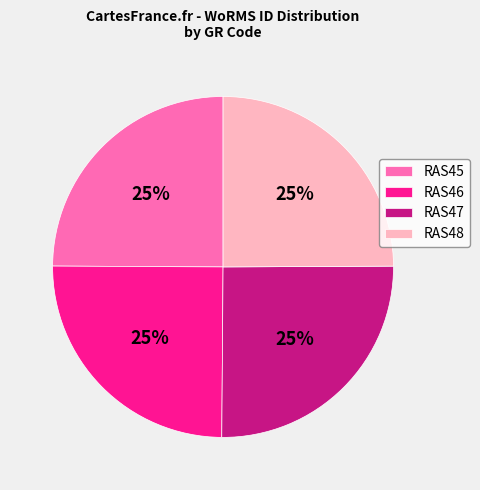

How many segments does this pie chart have?

4